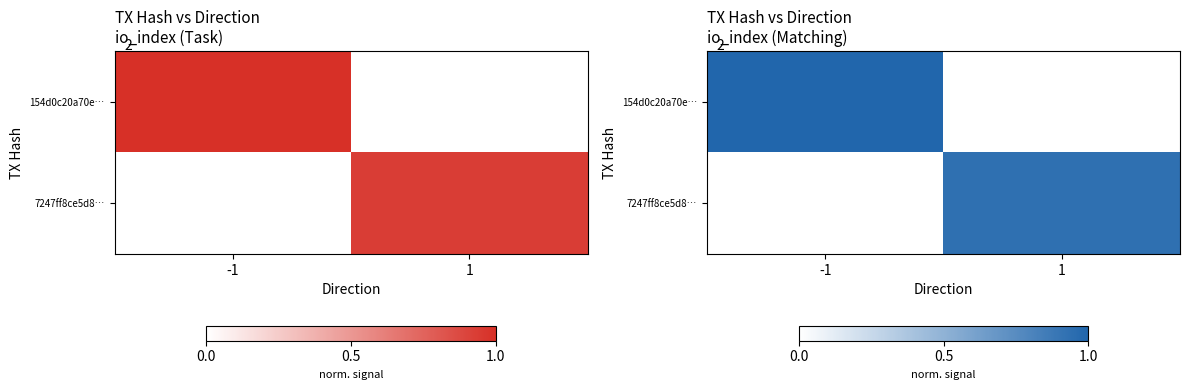

List the labels in order of 7247ff8ce5d8… value, largest first.

1, -1